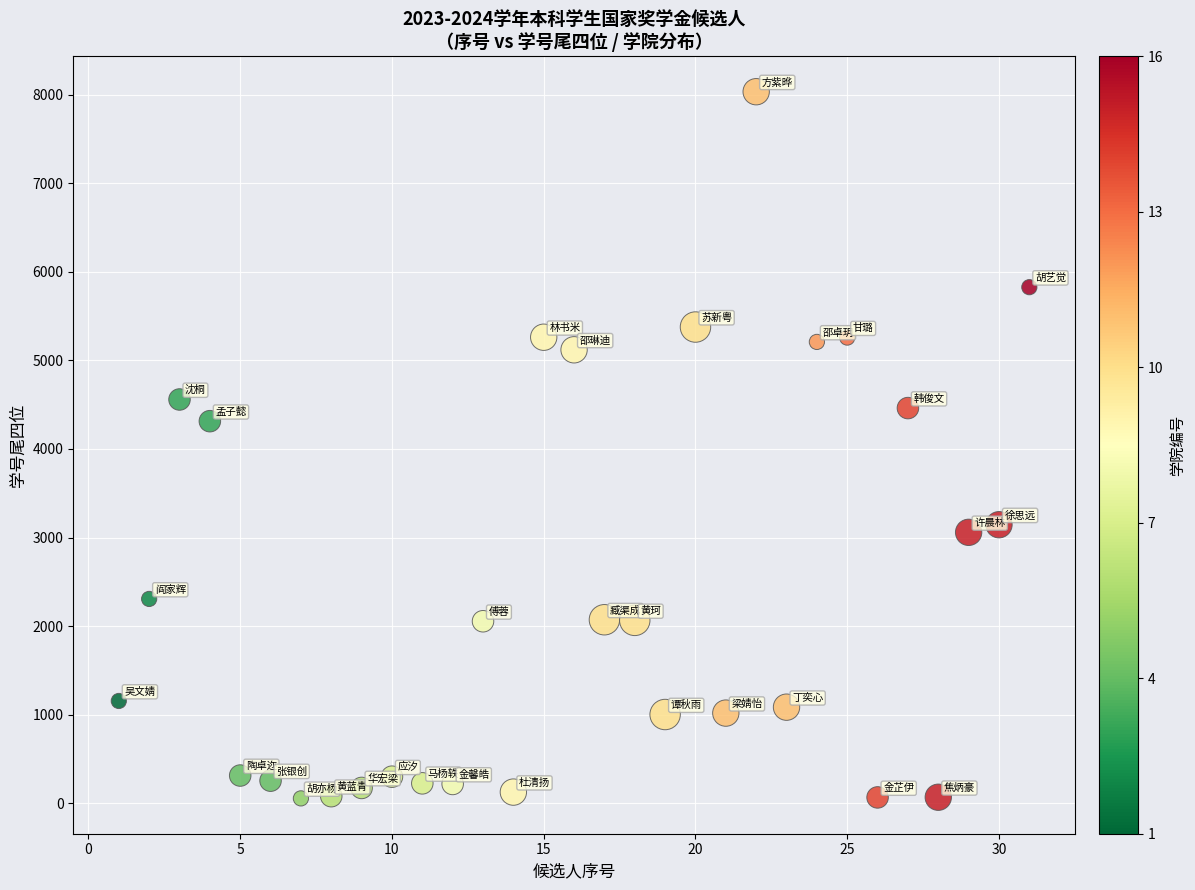

What Y value in the scatter plot is closest to 4044?

4314